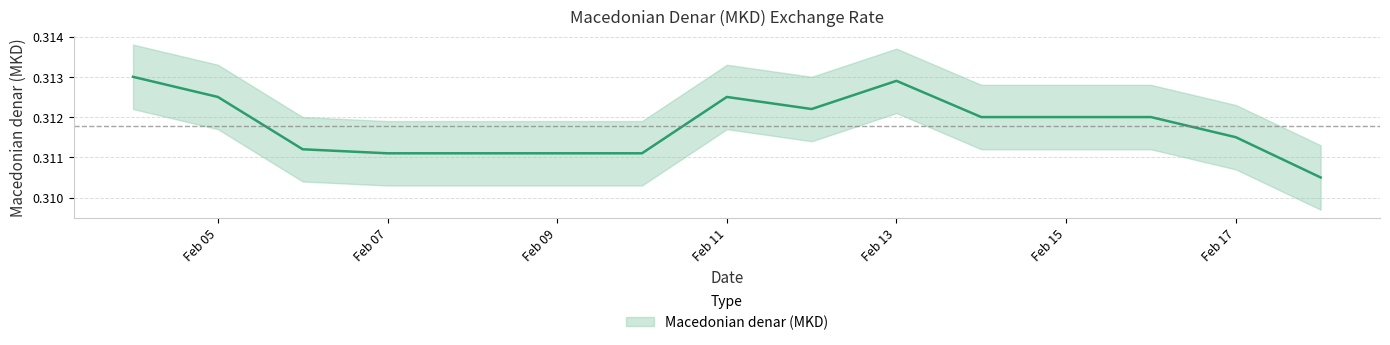

Rank the categories by value from lowest to highest.

2020-02-18, 2020-02-07, 2020-02-08, 2020-02-09, 2020-02-10, 2020-02-06, 2020-02-17, 2020-02-14, 2020-02-15, 2020-02-16, 2020-02-12, 2020-02-05, 2020-02-11, 2020-02-13, 2020-02-04